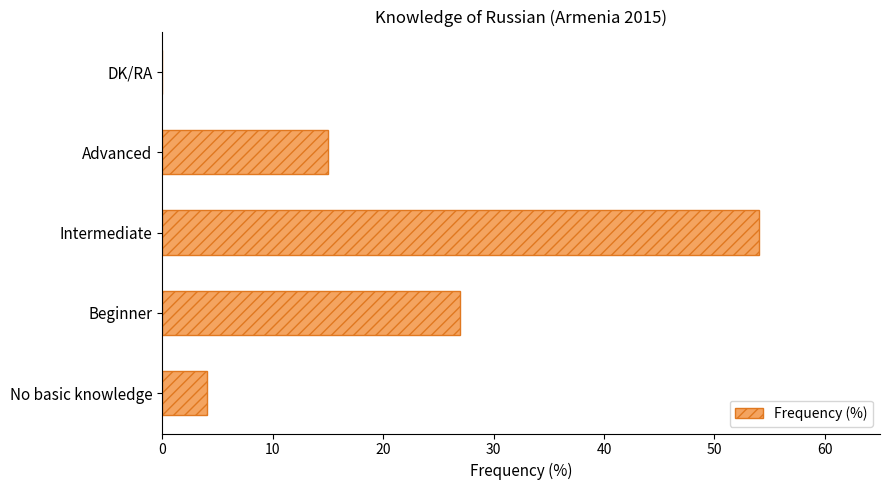

Read the value at Intermediate.

54